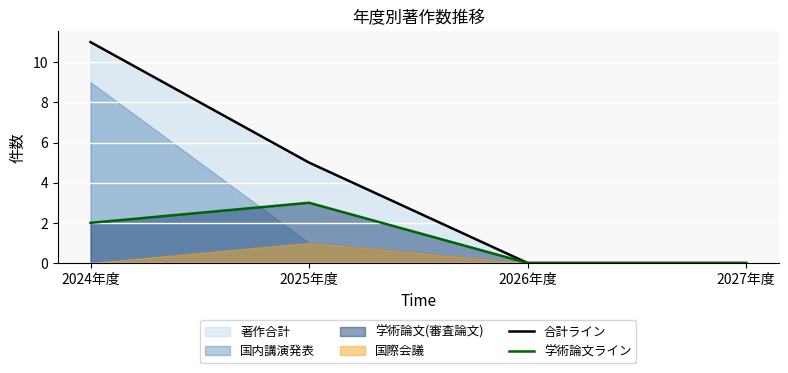

What is the difference between the maximum and second lowest values in the 合計ライン series?

11